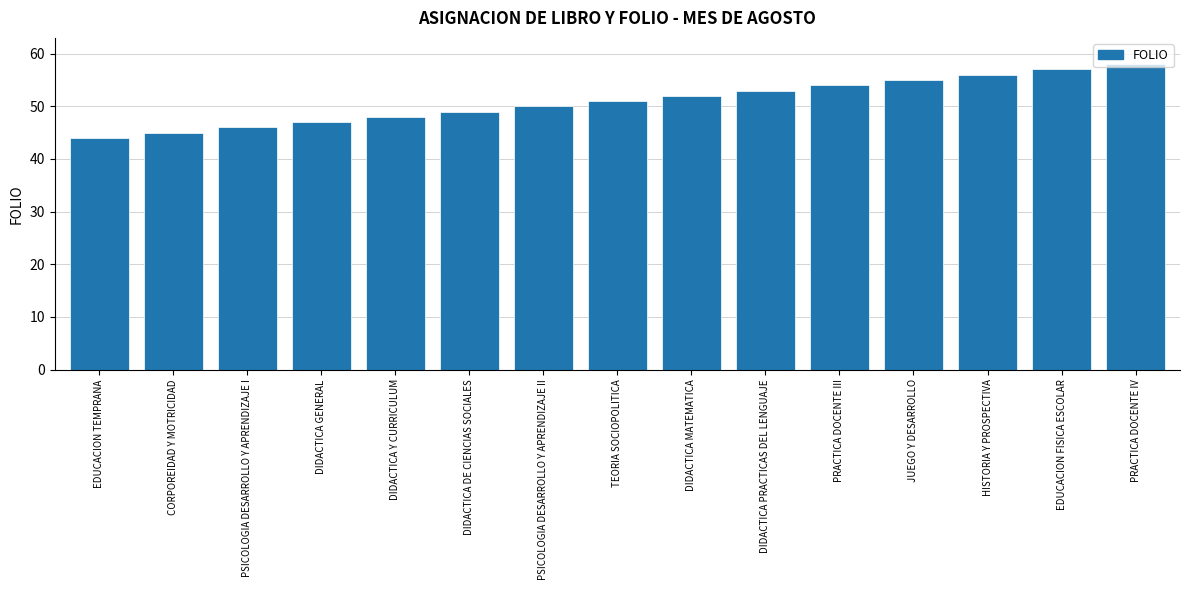

Count the number of categories in the chart.

15